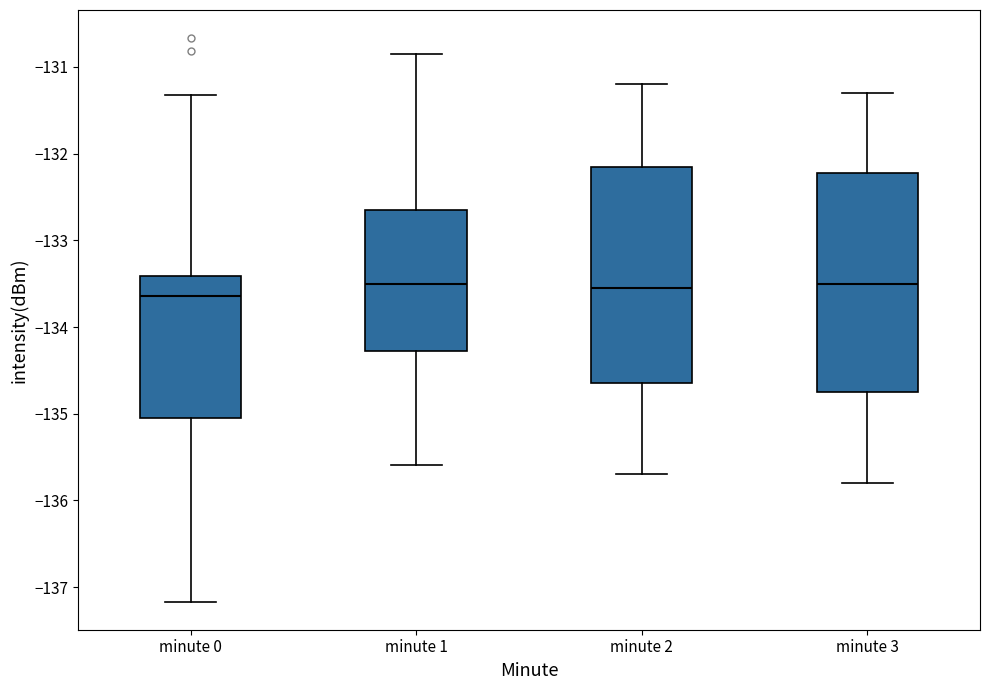

Reading left to right, read every box against the y-axis: the position of its median line, the range the box covers, and the ends of its whiskers. The values are not printed on the chart, so give them approximately, as read against the axis.

minute 0: median -133.6, box -135.0 to -133.4, whiskers -137.2 to -131.3
minute 1: median -133.5, box -134.3 to -132.6, whiskers -135.6 to -130.9
minute 2: median -133.5, box -134.6 to -132.1, whiskers -135.7 to -131.2
minute 3: median -133.5, box -134.7 to -132.2, whiskers -135.8 to -131.3